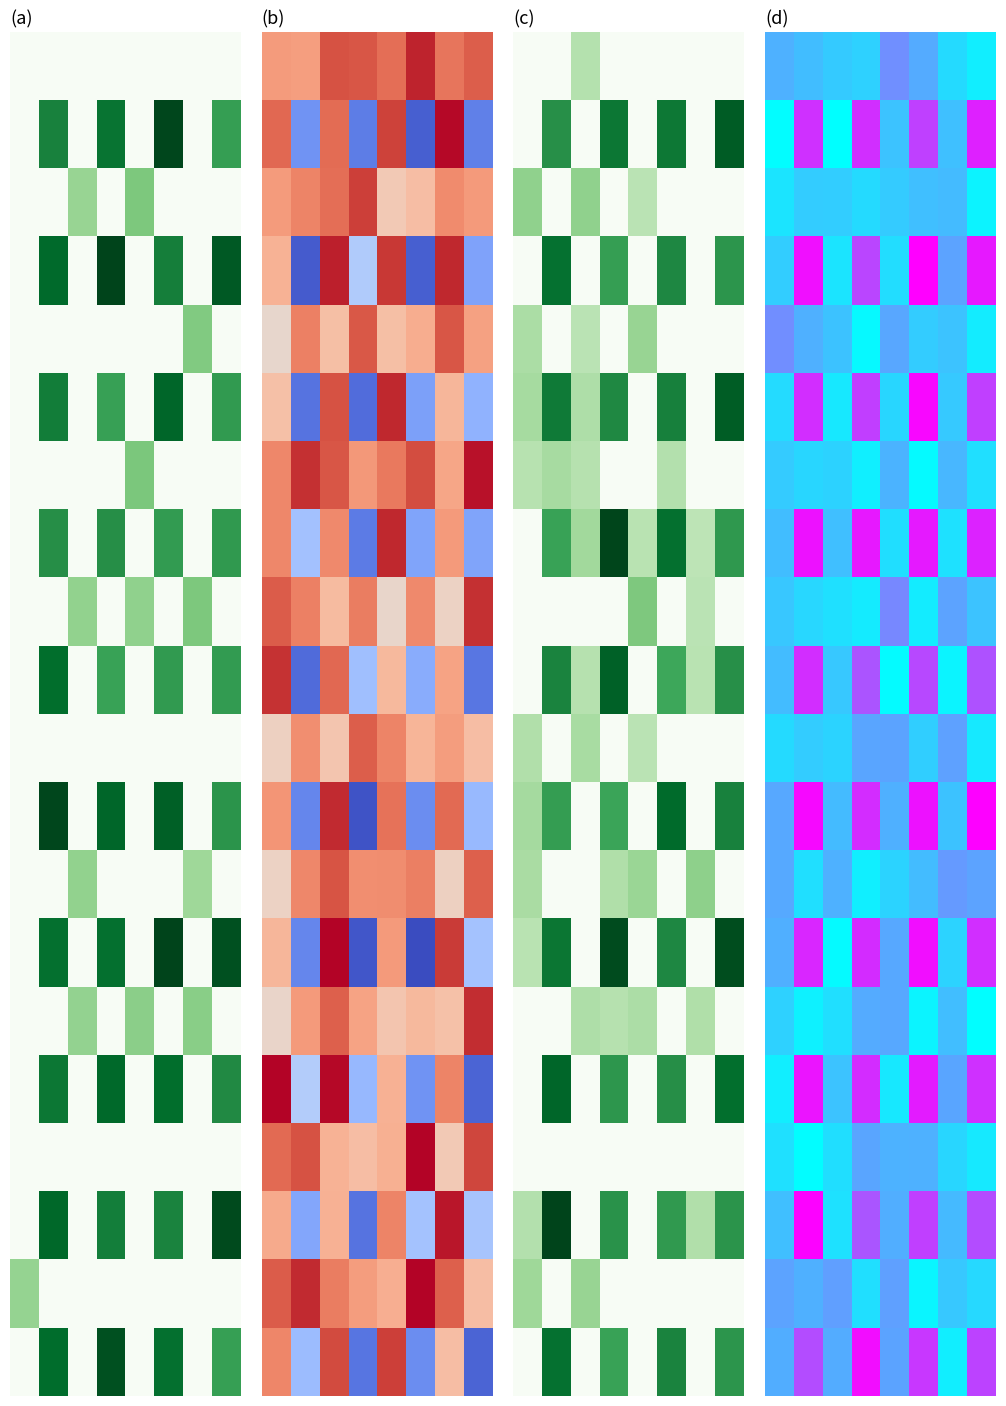

How many distinct data groups are displayed?

20